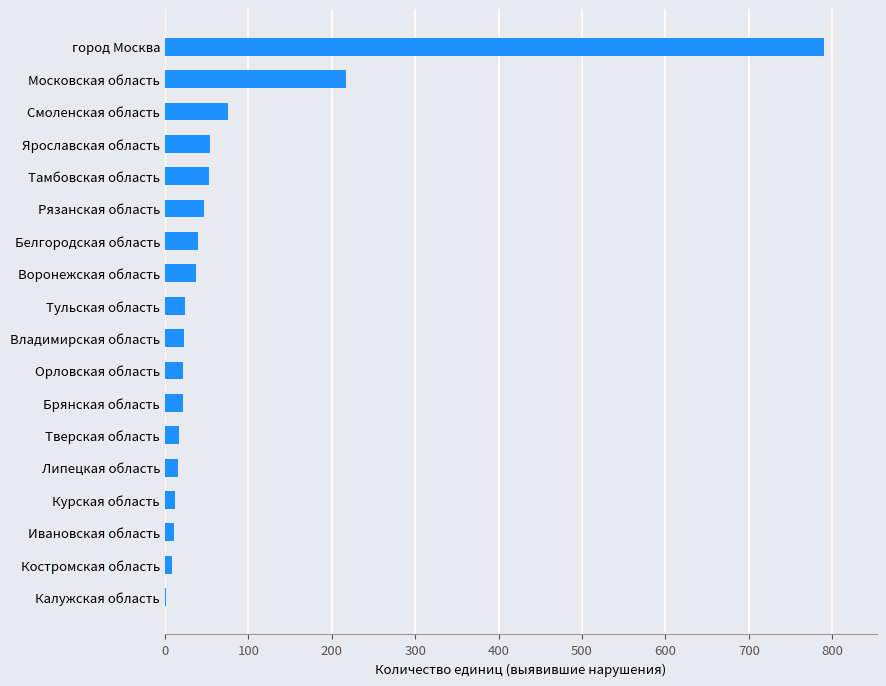

Is it true that the value at город Москва is 790?

True